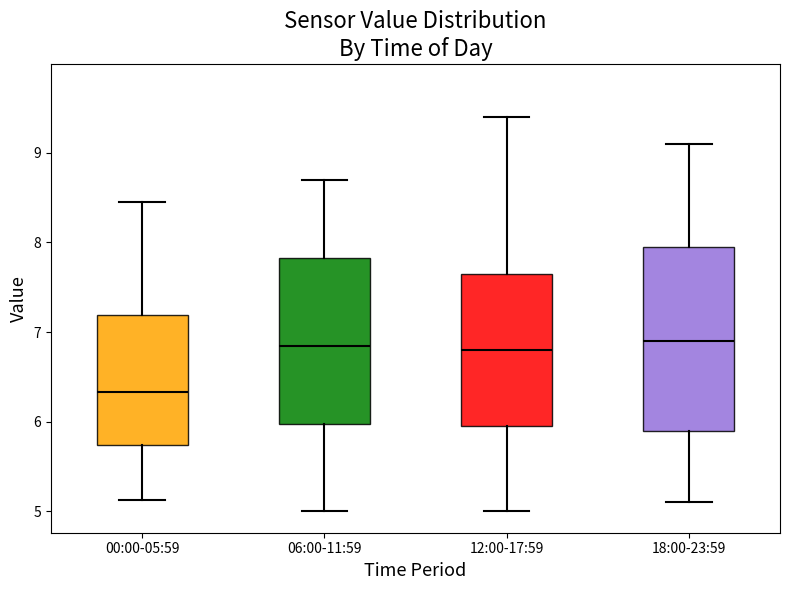

Reading left to right, read every box against the y-axis: the position of its median line, the range the box covers, and the ends of its whiskers. The values are not printed on the chart, so give them approximately, as read against the axis.

00:00-05:59: median 6.3, box 5.7 to 7.2, whiskers 5.1 to 8.5
06:00-11:59: median 6.9, box 6.0 to 7.8, whiskers 5.0 to 8.7
12:00-17:59: median 6.8, box 6.0 to 7.7, whiskers 5.0 to 9.4
18:00-23:59: median 6.9, box 5.9 to 8.0, whiskers 5.1 to 9.1